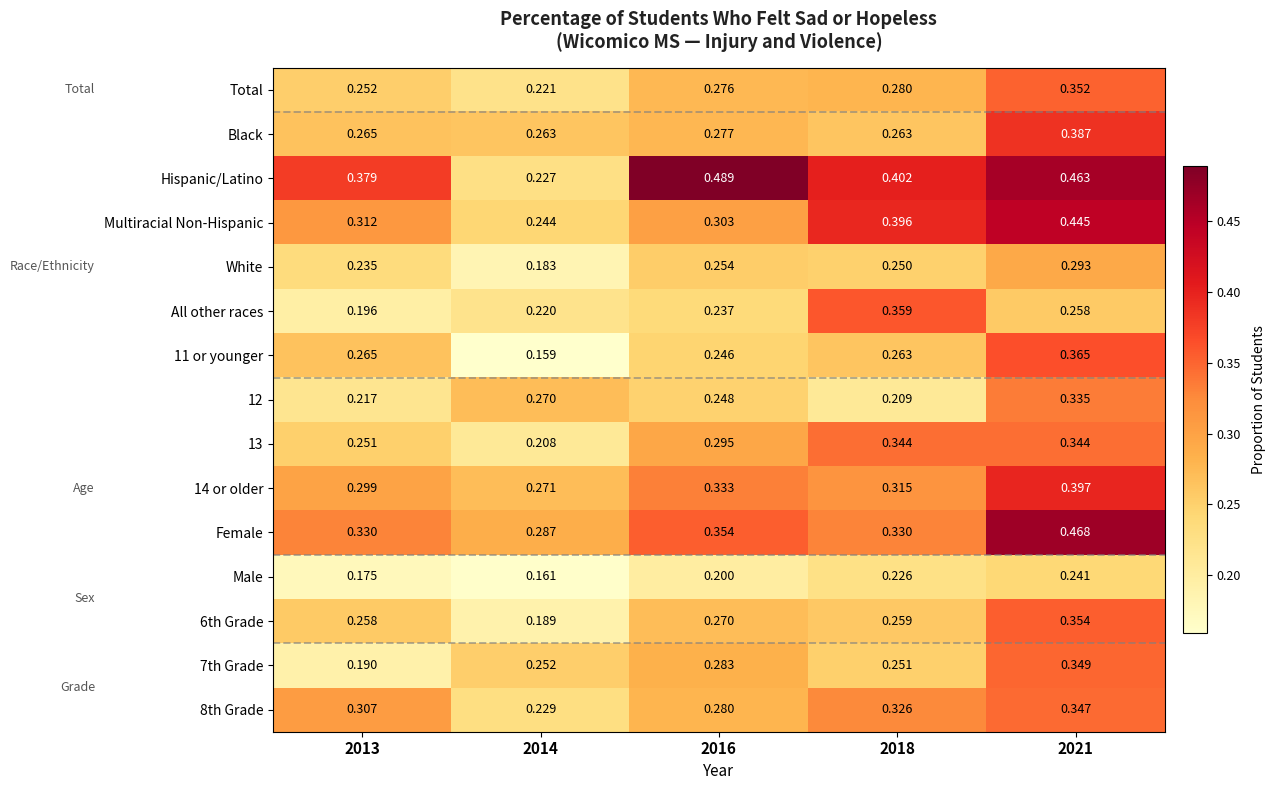

Which series has the largest range (max minus min)?

Hispanic/Latino